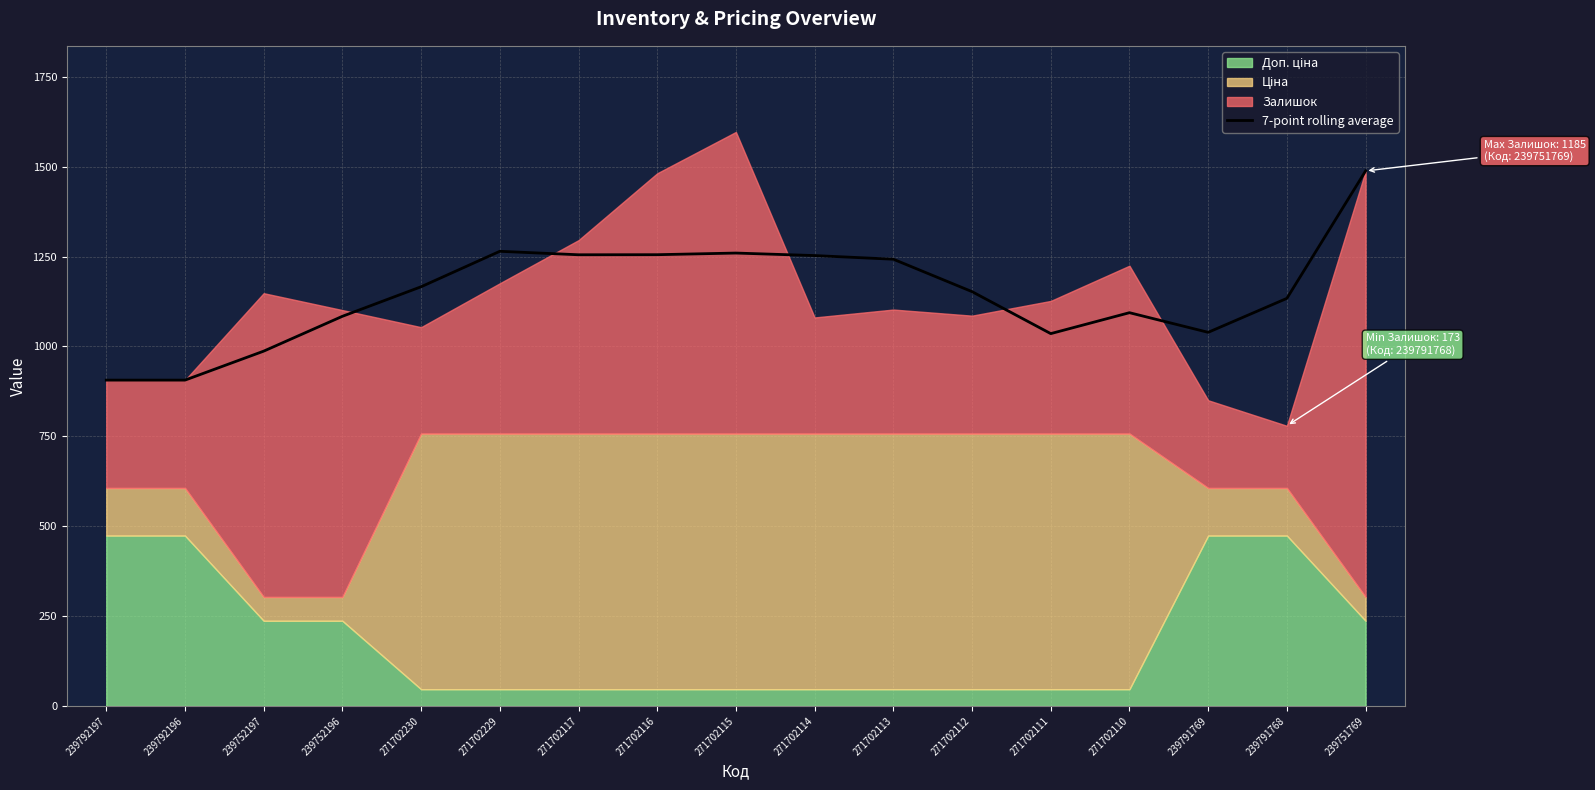

At which category does the data reach its first local valley?

271702117